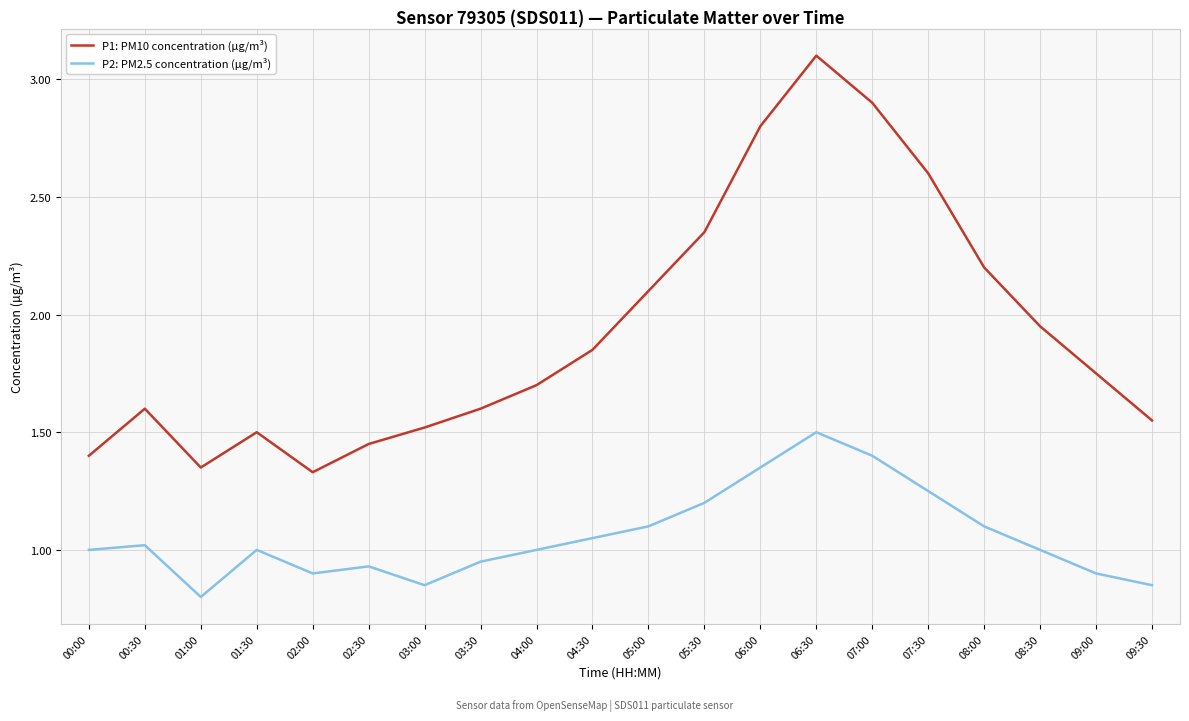

True or false: P2: PM2.5 concentration (µg/m³) and P1: PM10 concentration (µg/m³) intersect in this chart.

False